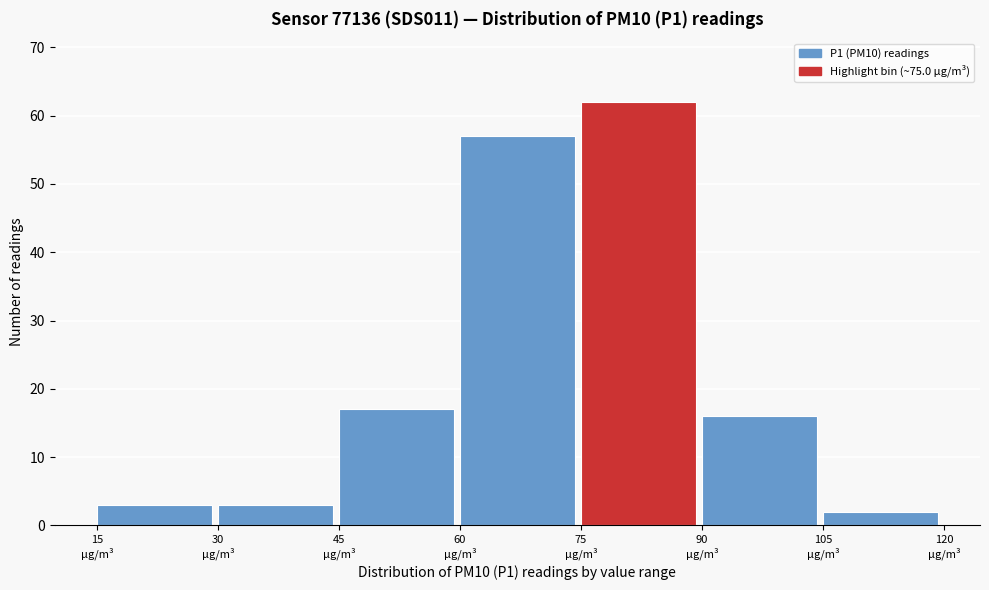

Which range on the x-axis has the tallest bar?

75 to 90